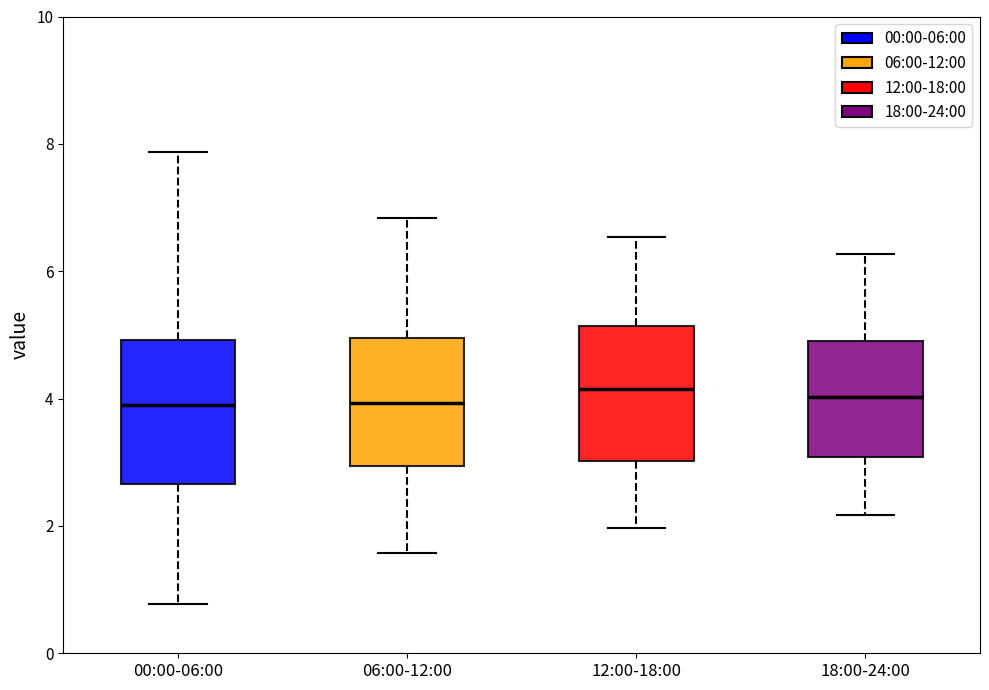

Reading left to right, read every box against the y-axis: the position of its median line, the range the box covers, and the ends of its whiskers. The values are not printed on the chart, so give them approximately, as read against the axis.

00:00-06:00: median 4.0, box 2.6 to 5.0, whiskers 0.8 to 7.8
06:00-12:00: median 4.0, box 3.0 to 5.0, whiskers 1.6 to 6.8
12:00-18:00: median 4.2, box 3.0 to 5.2, whiskers 2.0 to 6.6
18:00-24:00: median 4.0, box 3.0 to 5.0, whiskers 2.2 to 6.2